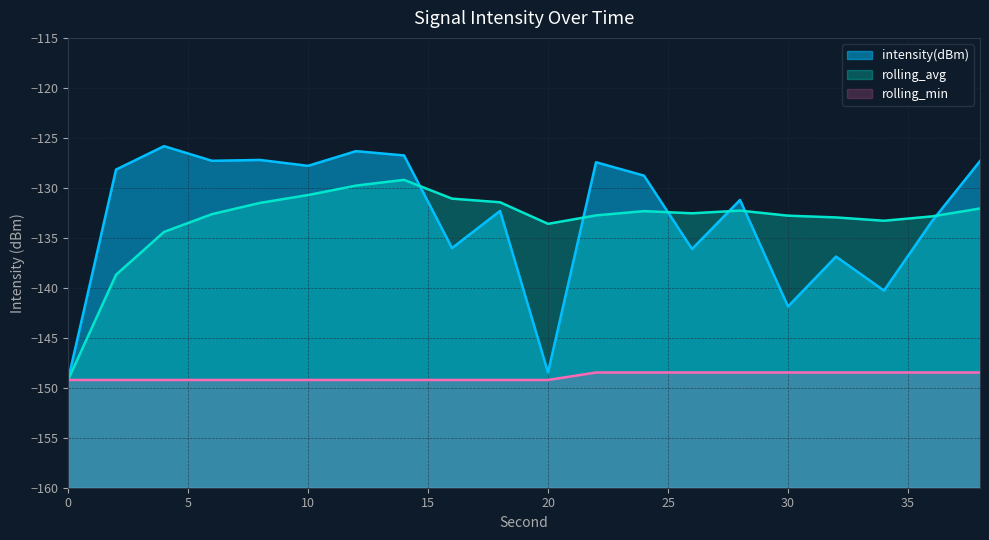

In intensity(dBm), how many points are lower than both neighbors (excluding endpoints)?

7